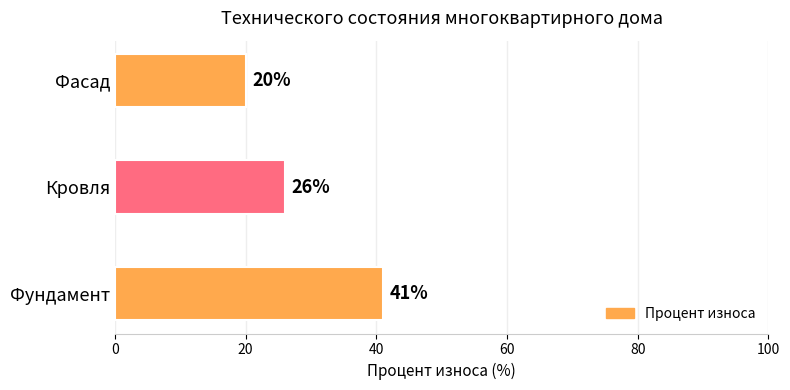

Does the chart contain any negative values?

No